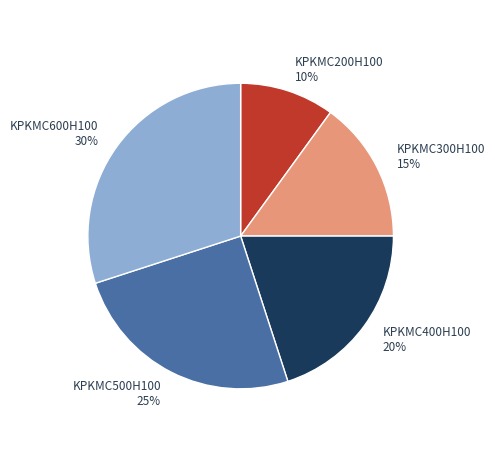

What is the ratio of the value at KPKMC600H100 to the value at KPKMC500H100?

1.2